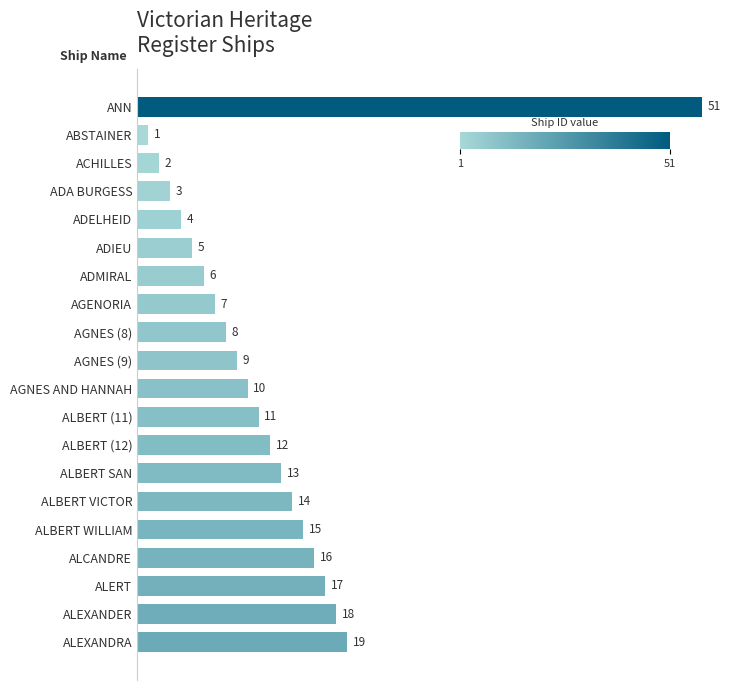

Which label corresponds to the smallest value in the chart?

ABSTAINER